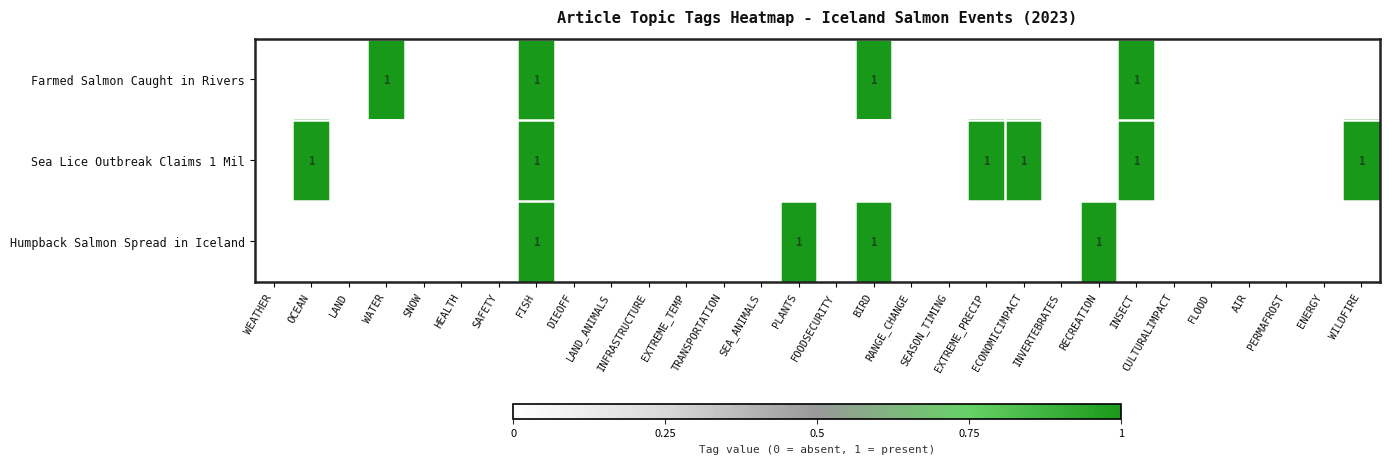

At how many categories does at least one series exceed 0?

10